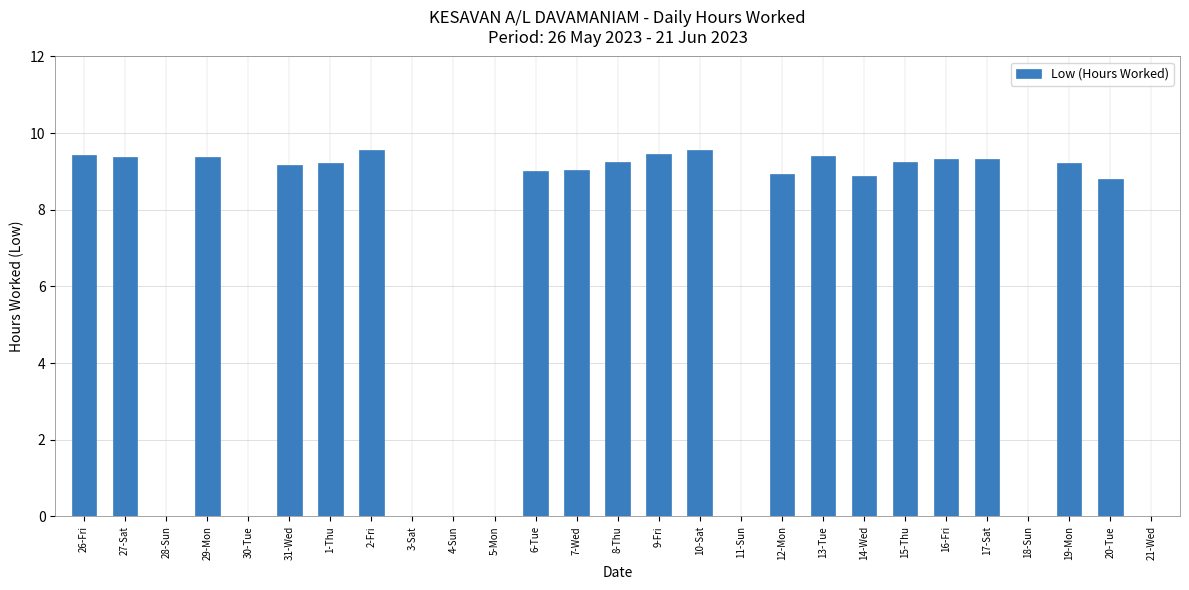

What is the approximate value at 14-Wed?

8.9